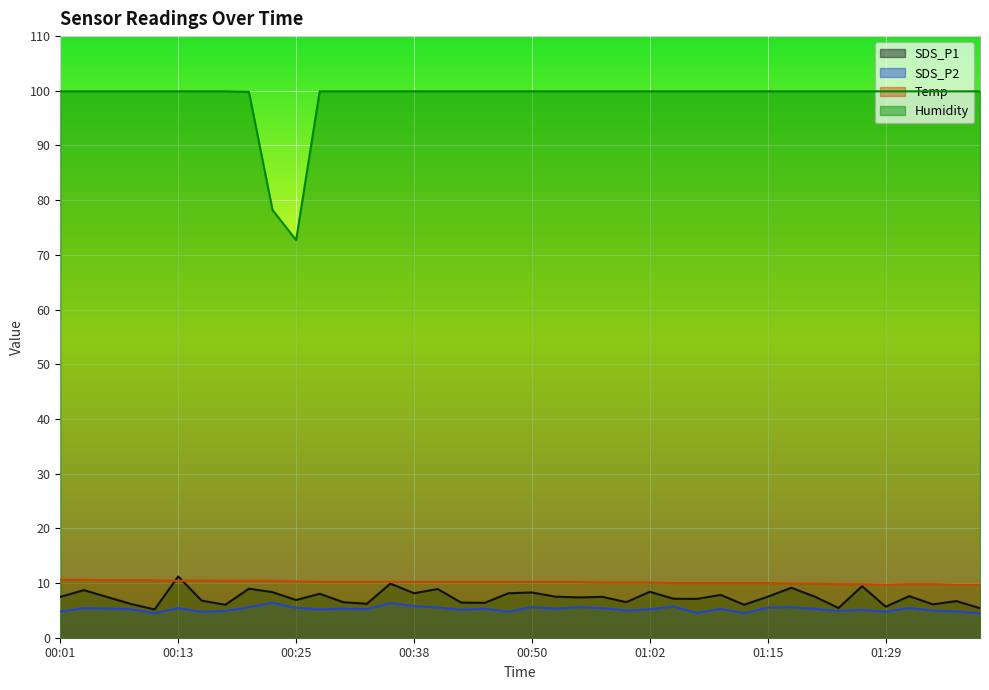

True or false: SDS_P2 has a value of 1.6 at 00:38.

False